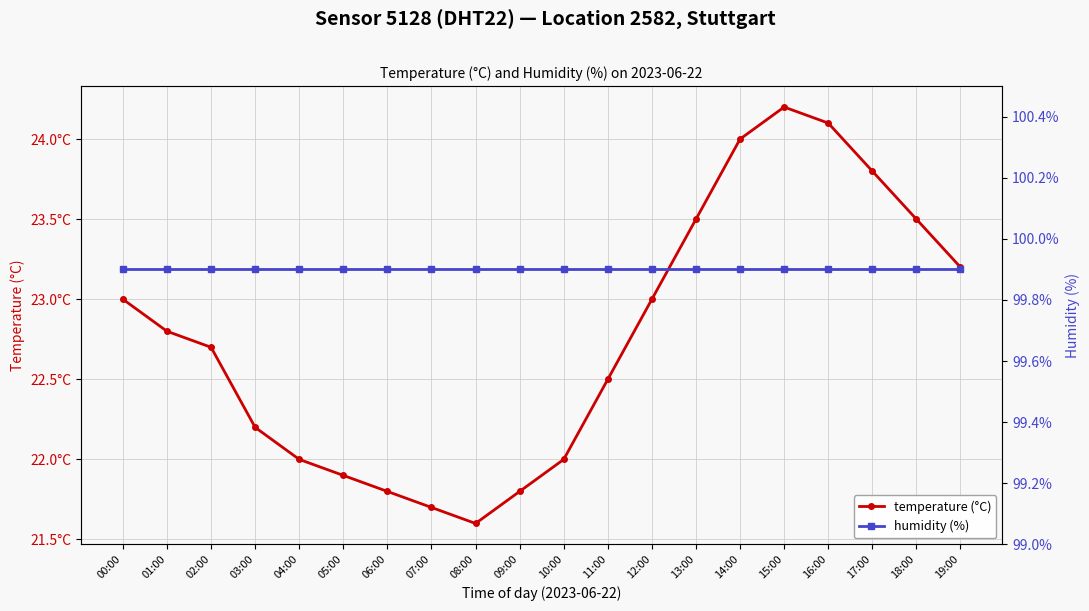

What is the sum of the humidity (%) values at 07:00 and 03:00?

199.8